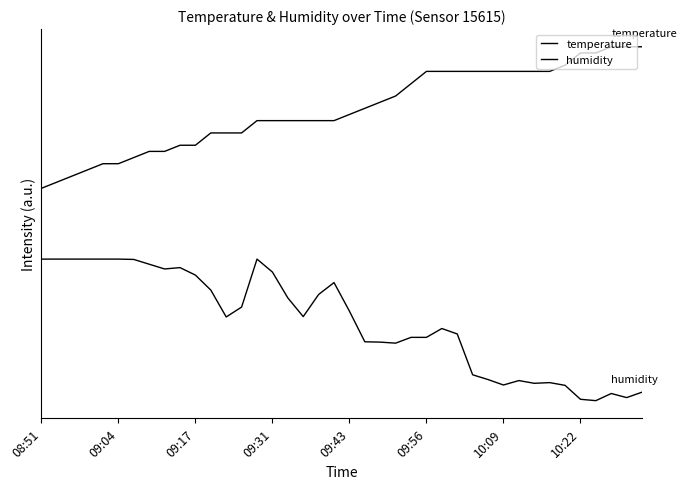

List the series in order of their overall mean, lowest first.

humidity, temperature